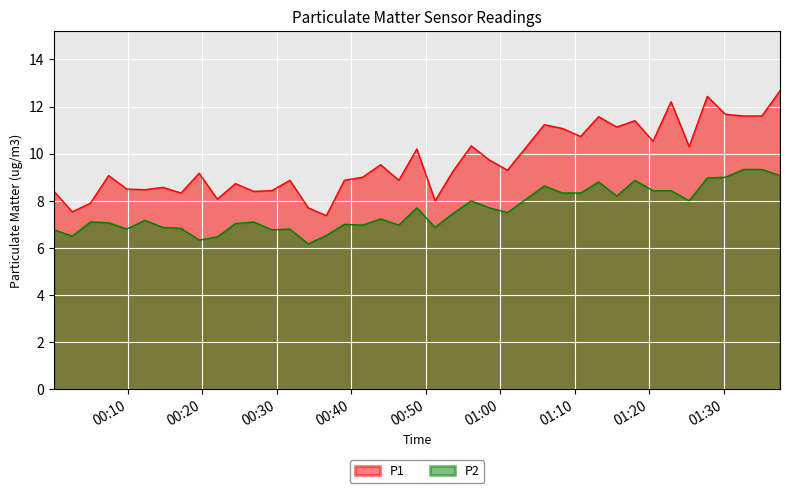

What are all the series names shown in the legend?

P1, P2